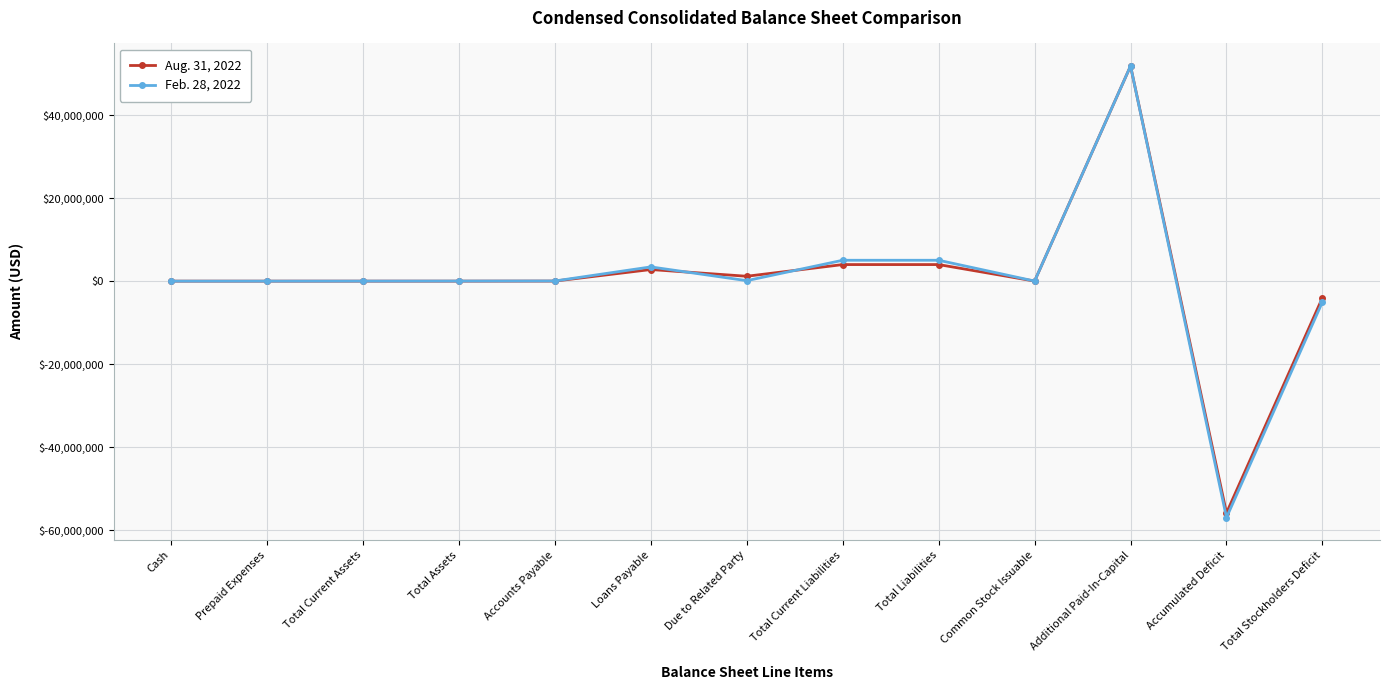

True or false: Aug. 31, 2022 has more than 1 points higher than both neighbors.

True